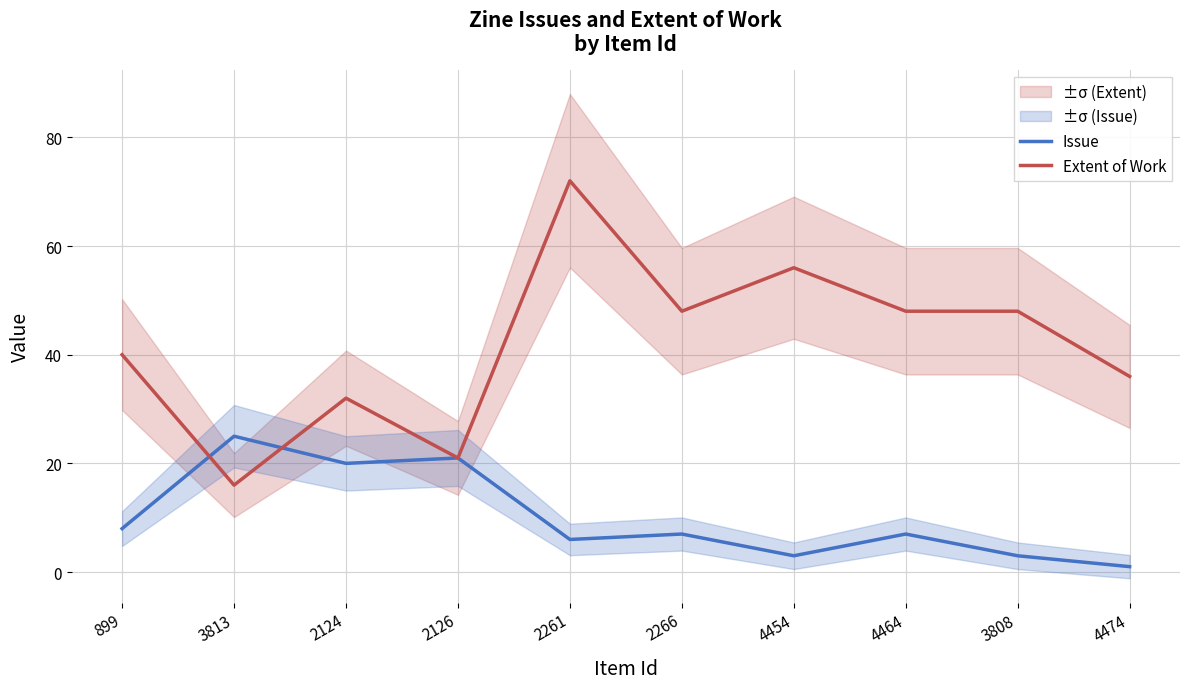

What is the difference between the maximum and minimum values in the Issue series?

24